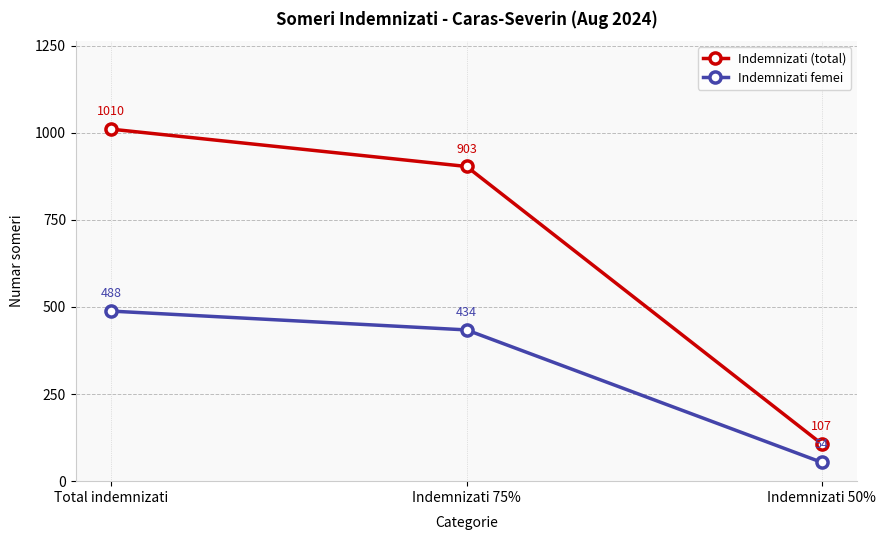

Rank the series by their maximum value, from highest to lowest.

Indemnizati (total), Indemnizati femei